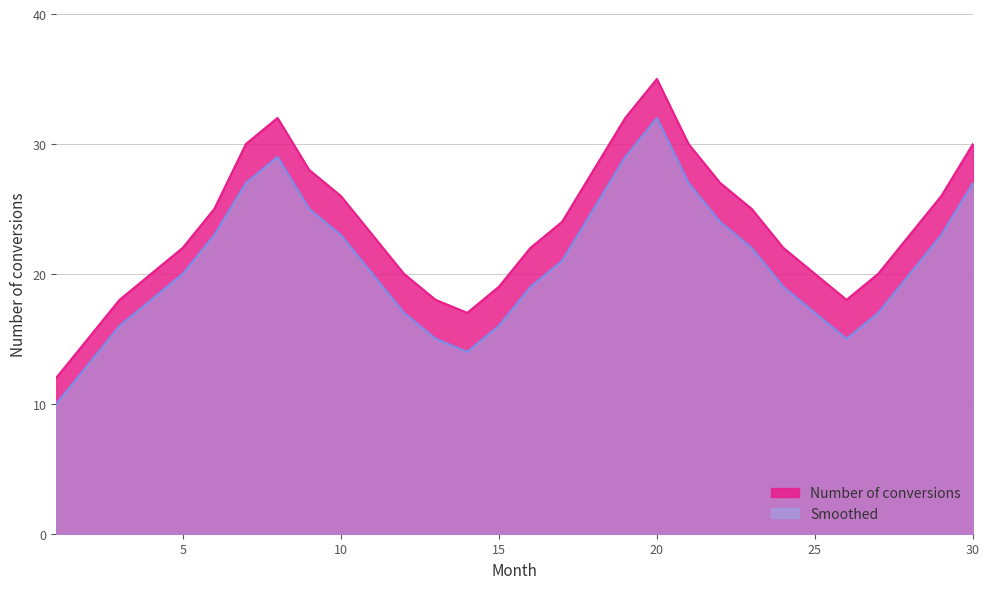

True or false: Smoothed has more than 0 points higher than both neighbors.

True